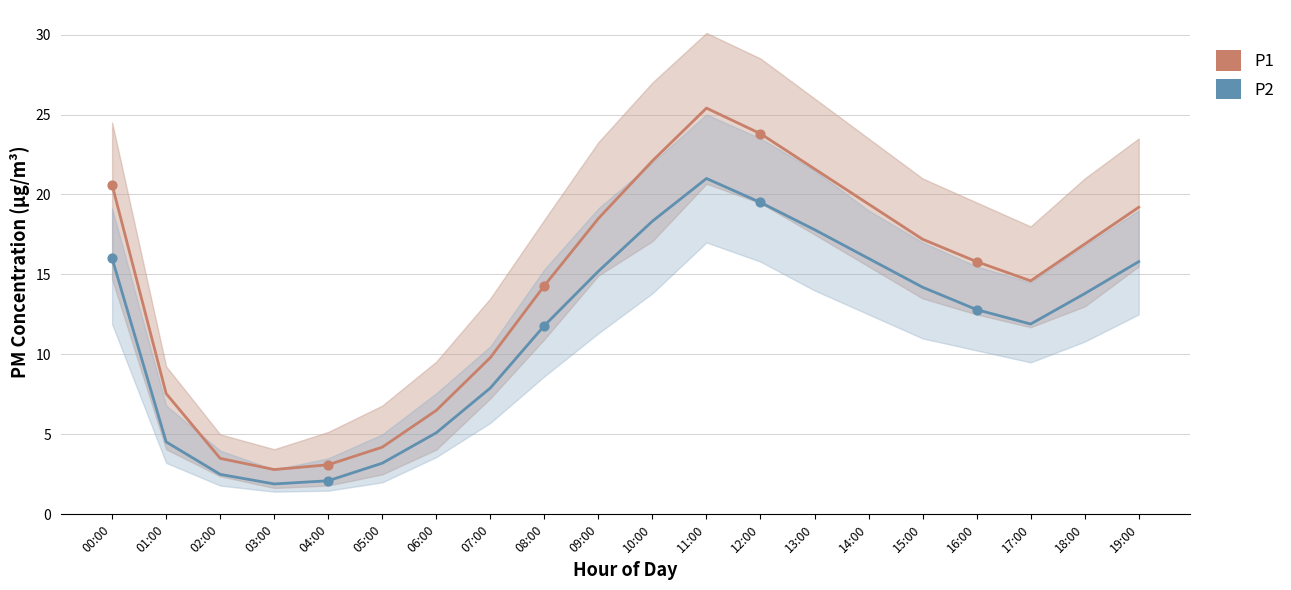

What is the total value across all series at 02:00?

6.0